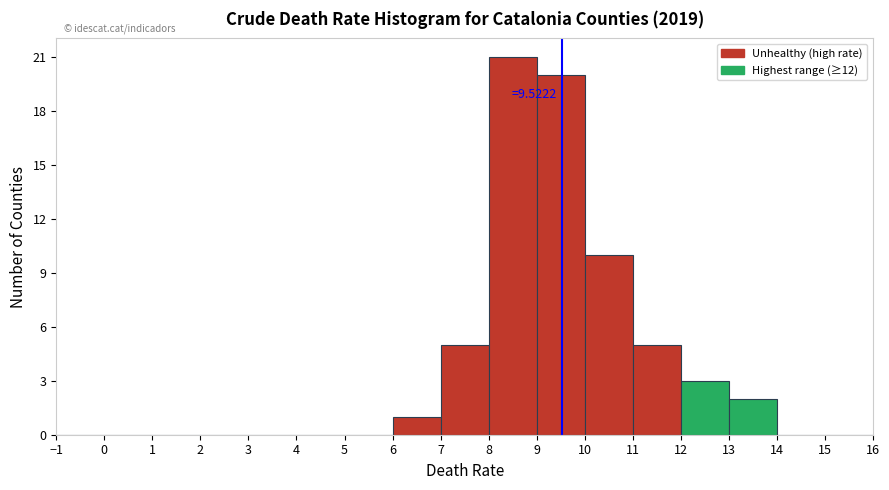

Which range on the x-axis has the tallest bar?

8 to 9